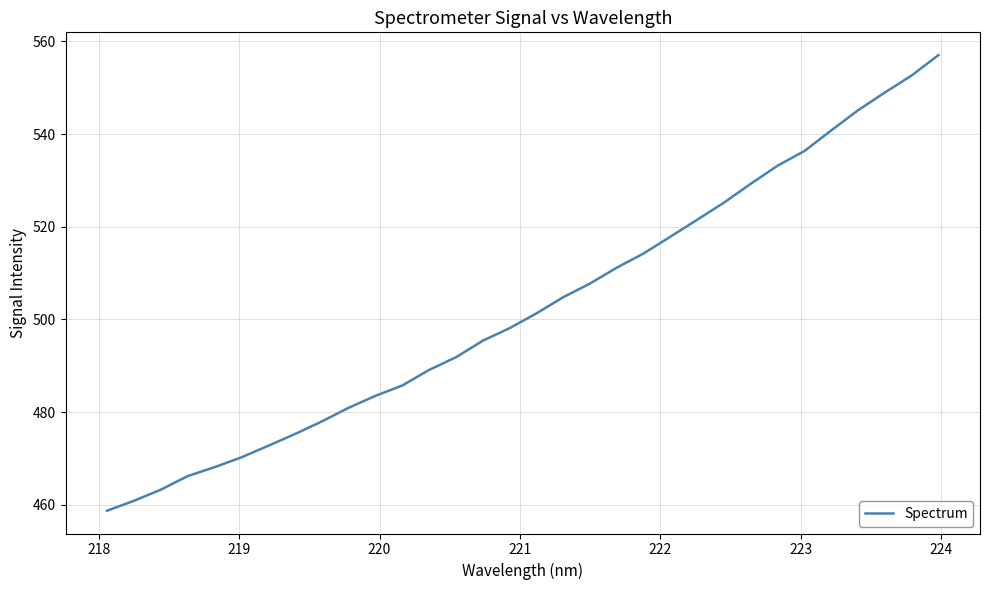

What is the difference between the maximum and minimum values?

98.3